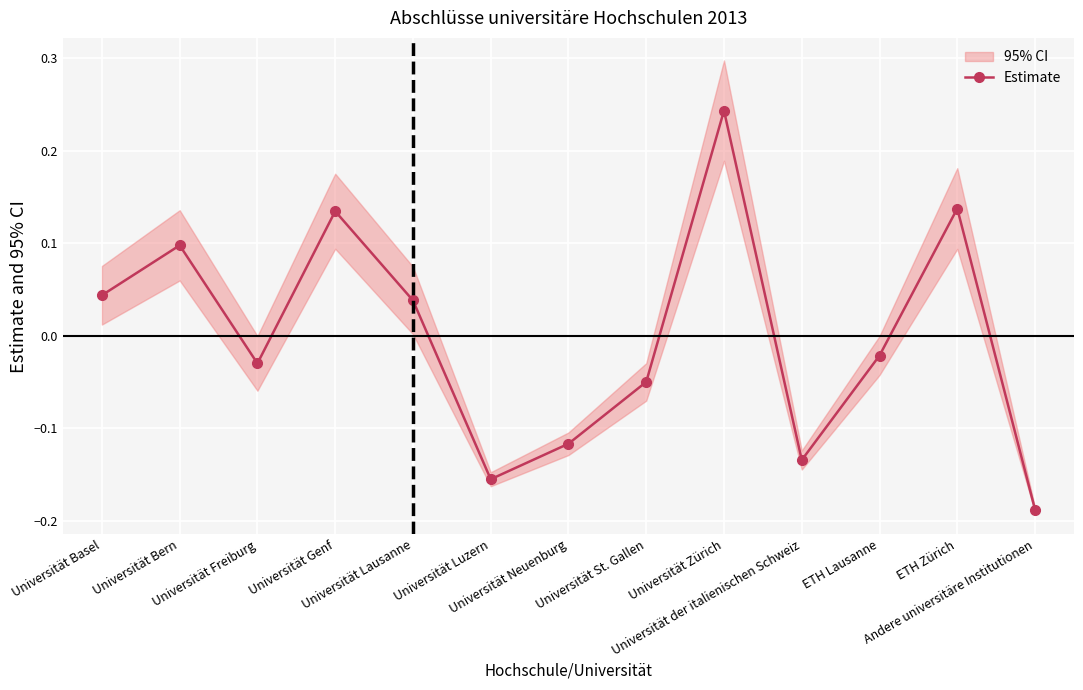

Where is the first local maximum?

Universität Bern